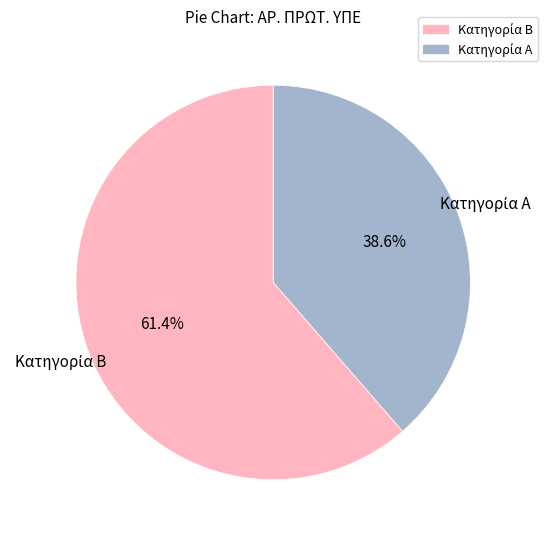

Does any single category account for the majority?

Yes